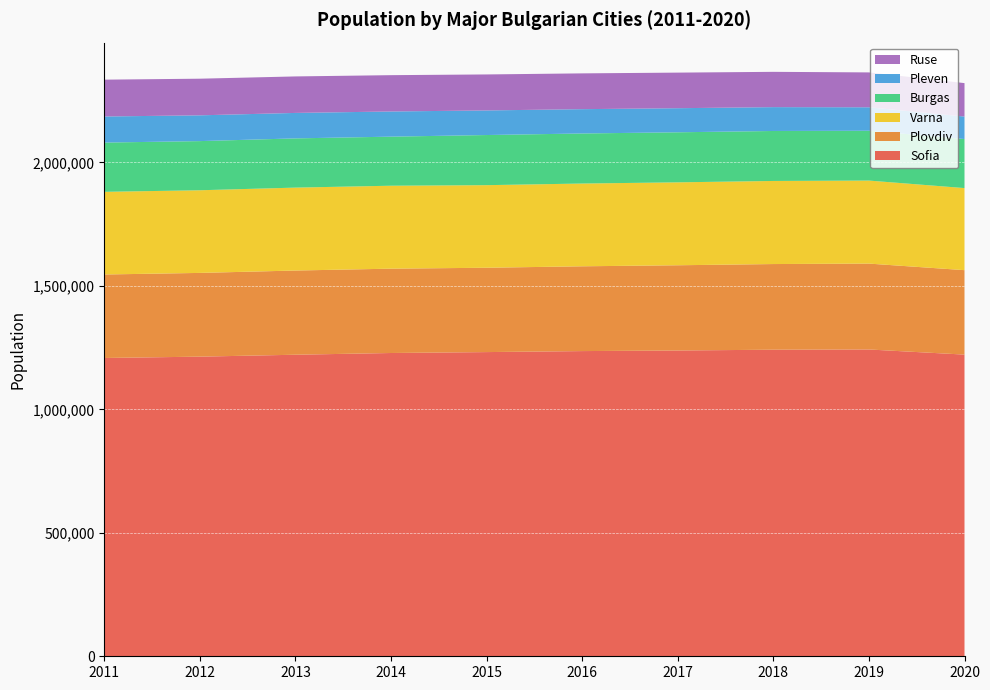

Reading left to right, list all the values displayed in this chart.

Sofia: 1208097	1213542	1221292	1228282	1231981	1236047	1238438	1241675	1242568	1221785
Plovdiv: 338184	339129	341041	341567	341625	343424	345213	346893	347851	342048
Varna: 334781	334744	335819	335949	334466	335177	335854	336505	336216	332394
Burgas: 199484	199083	199364	198725	203017	202766	202694	202434	201779	198593
Pleven: 105673	104416	103122	101978	99628	98467	97557	96610	95086	91119
Ruse: 149134	148350	147817	147055	145765	144936	144125	142902	141231	135440